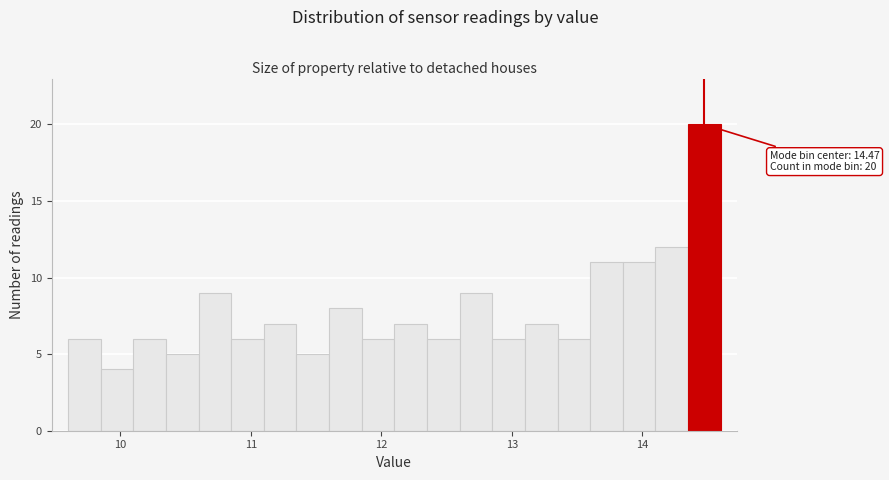

Around what value on the x-axis is the tallest bar? Give the approximate position of its centre, as read against the axis.

14.5